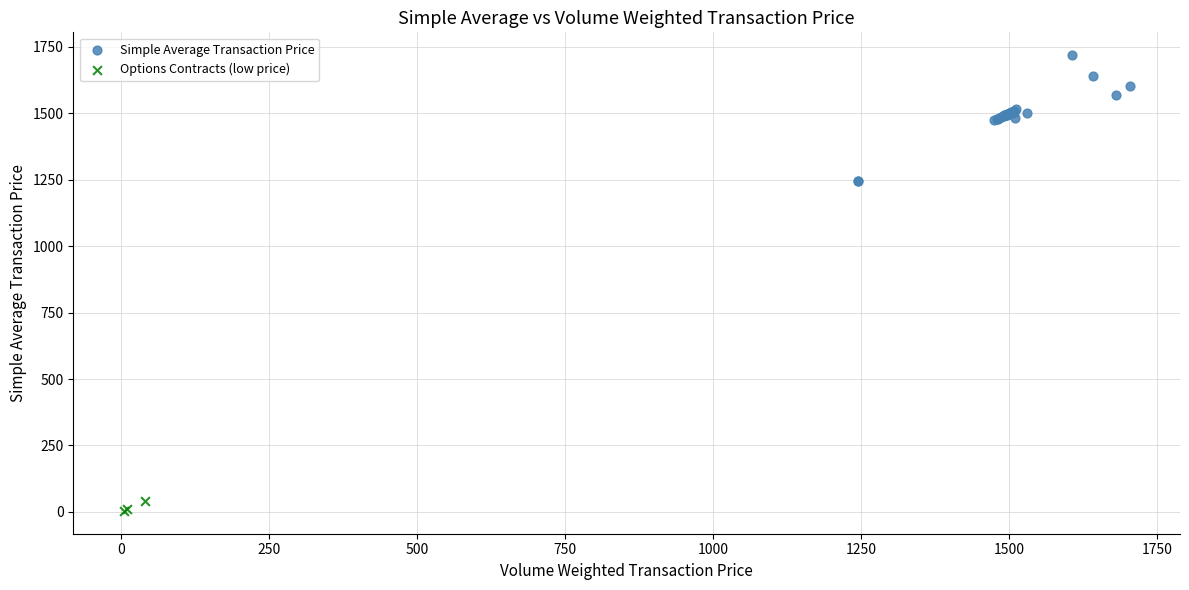

Which series has the largest Y range (max minus min)?

Simple Average Transaction Price